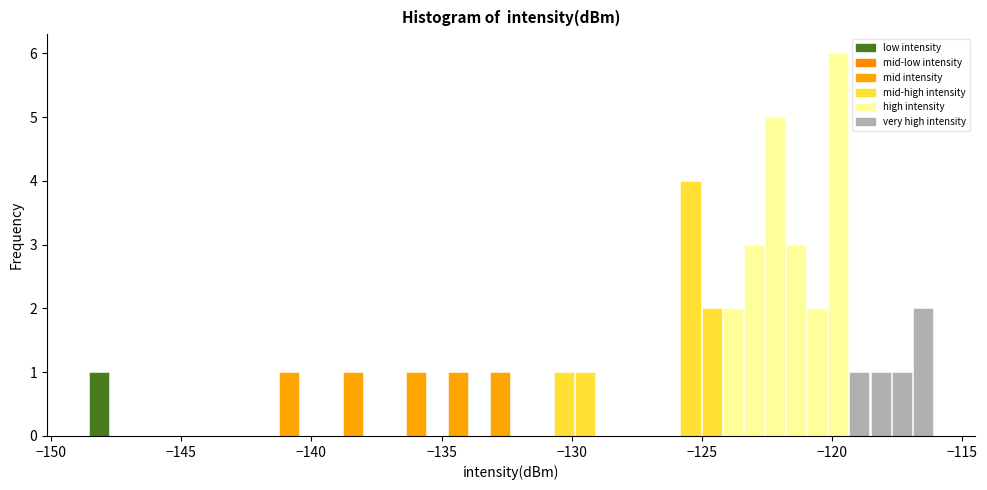

Read against the x-axis, roughly where is the centre of the tallest bar?

-120.0